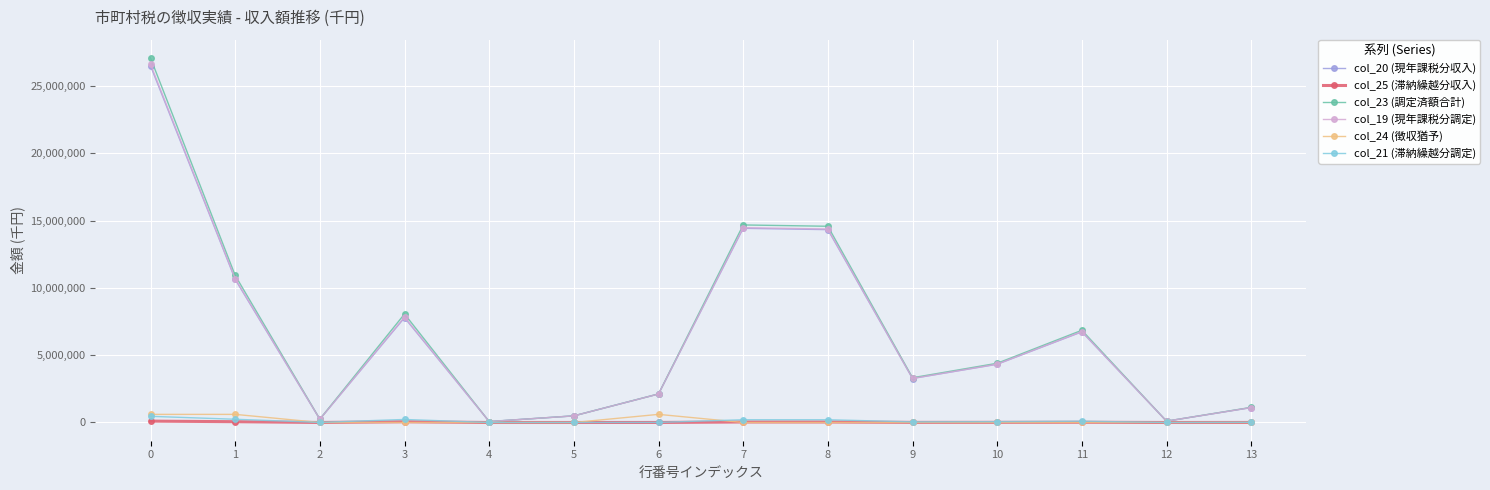

What is the difference between the col_19 (現年課税分調定) values at 1 and 3?

2851126